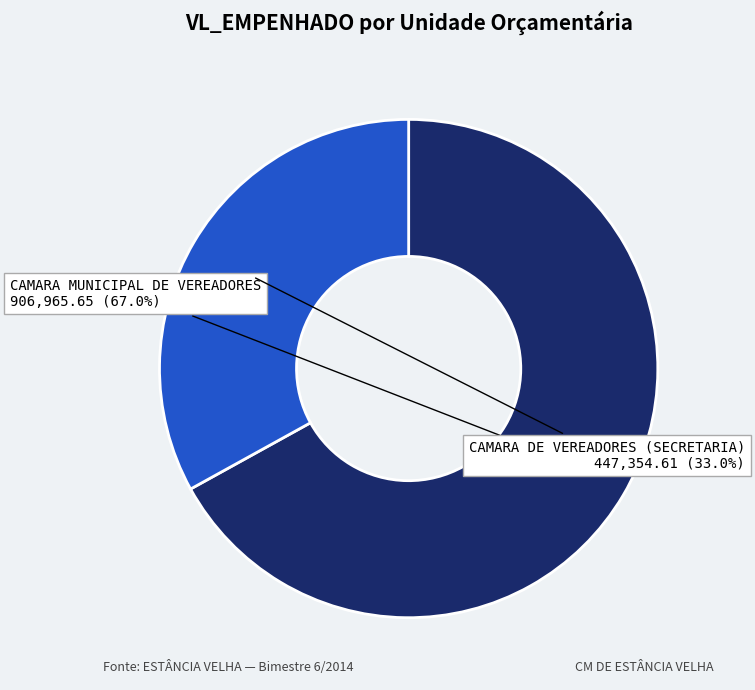

Is there a majority slice in this chart?

Yes